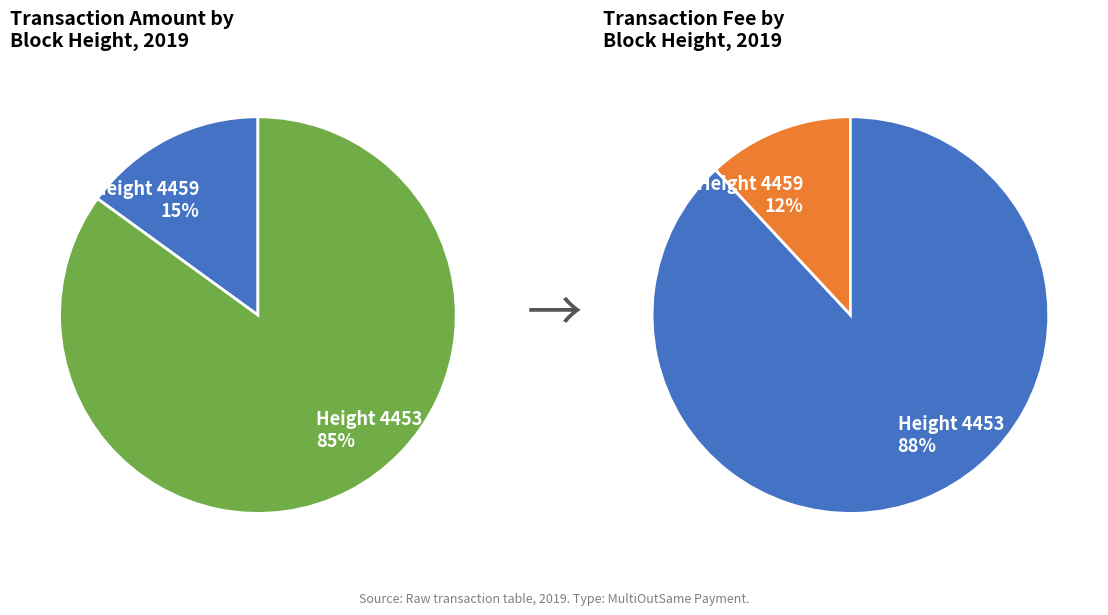

The 4453 slice represents 85% of the pie. True or false?

True